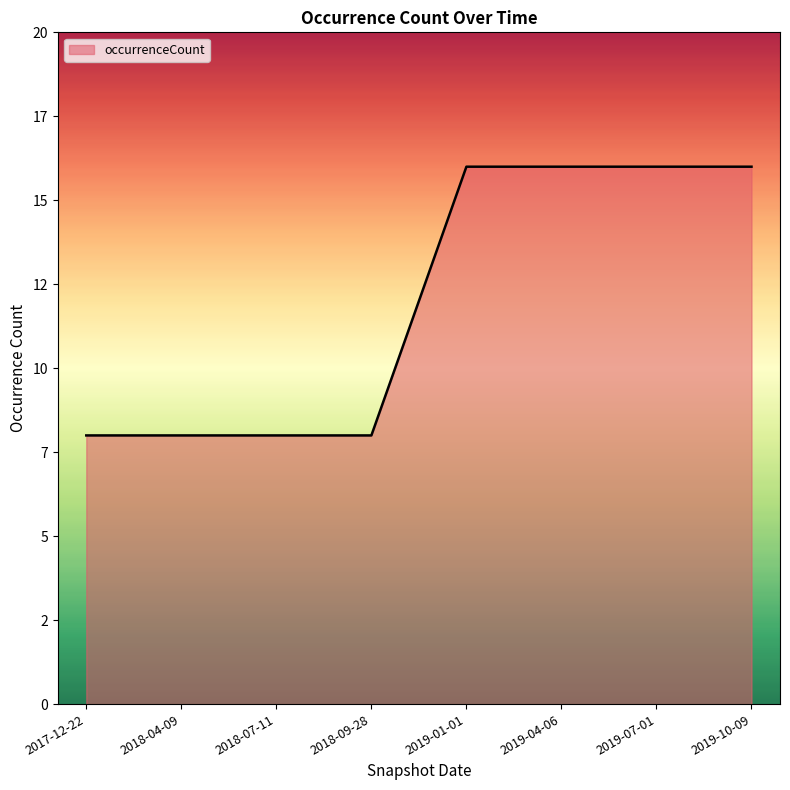

Does the chart display data point markers on the line(s)?

No